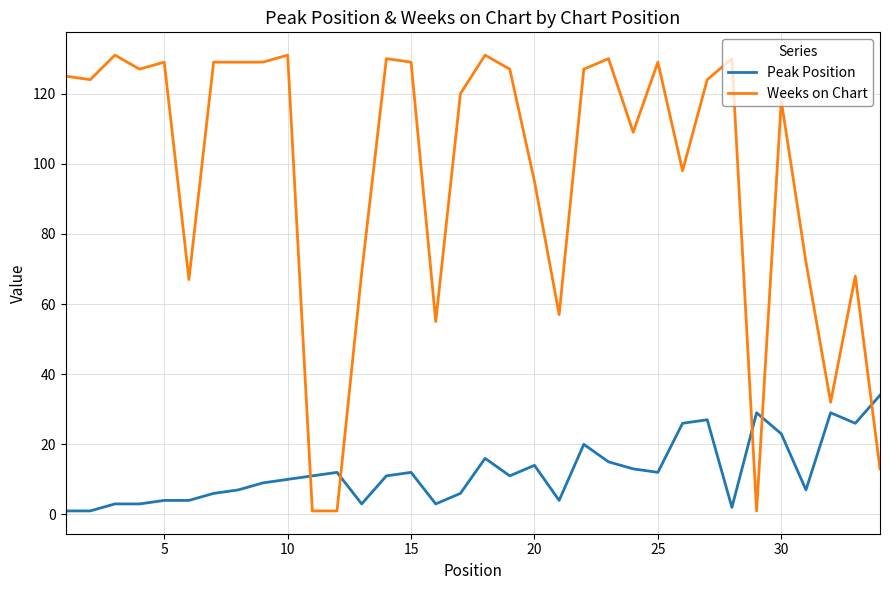

Rank the series by their average value, from highest to lowest.

Weeks on Chart, Peak Position